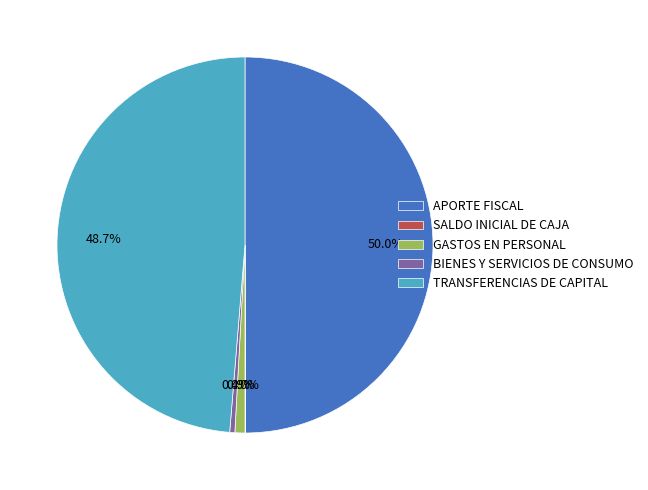

Combined, do TRANSFERENCIAS DE CAPITAL and BIENES Y SERVICIOS DE CONSUMO account for over 50%?

No